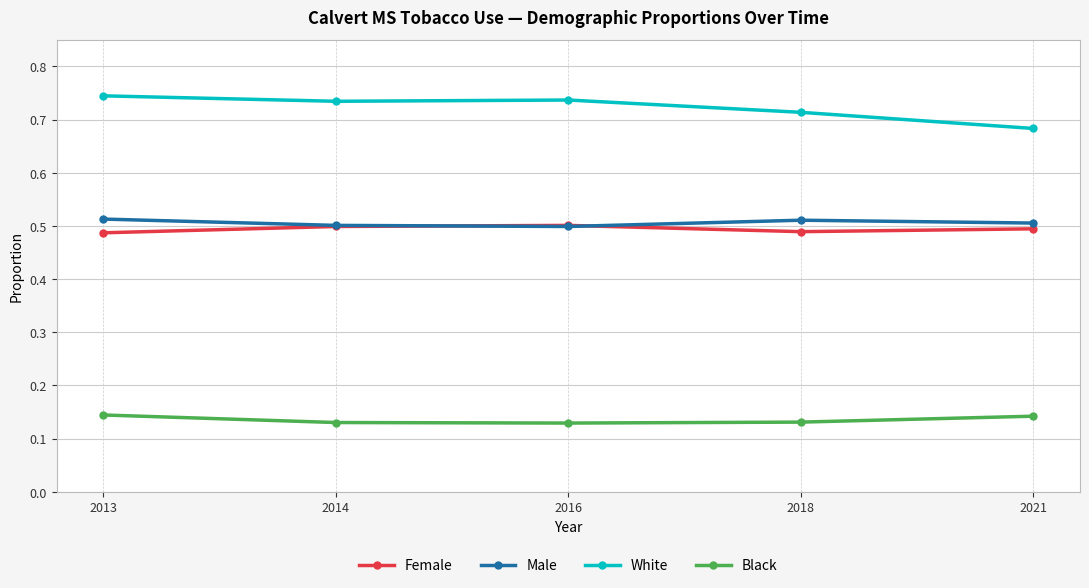

The value of Female at 2013 is 0.8. True or false?

False